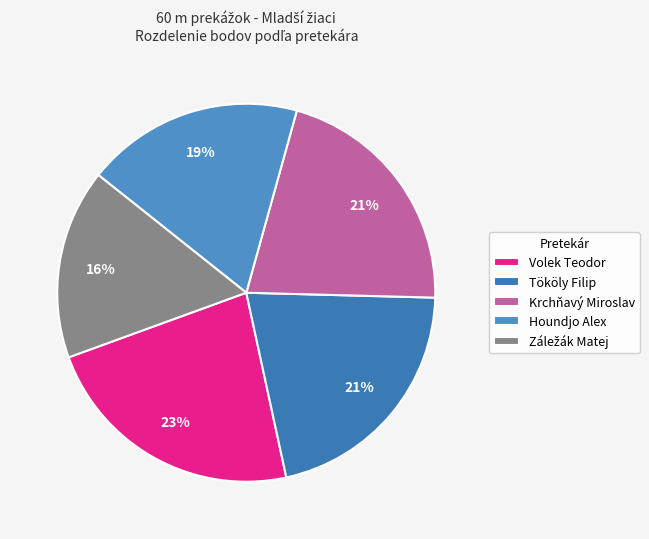

Combined, do Tököly Filip and Krchňavý Miroslav account for over 50%?

No